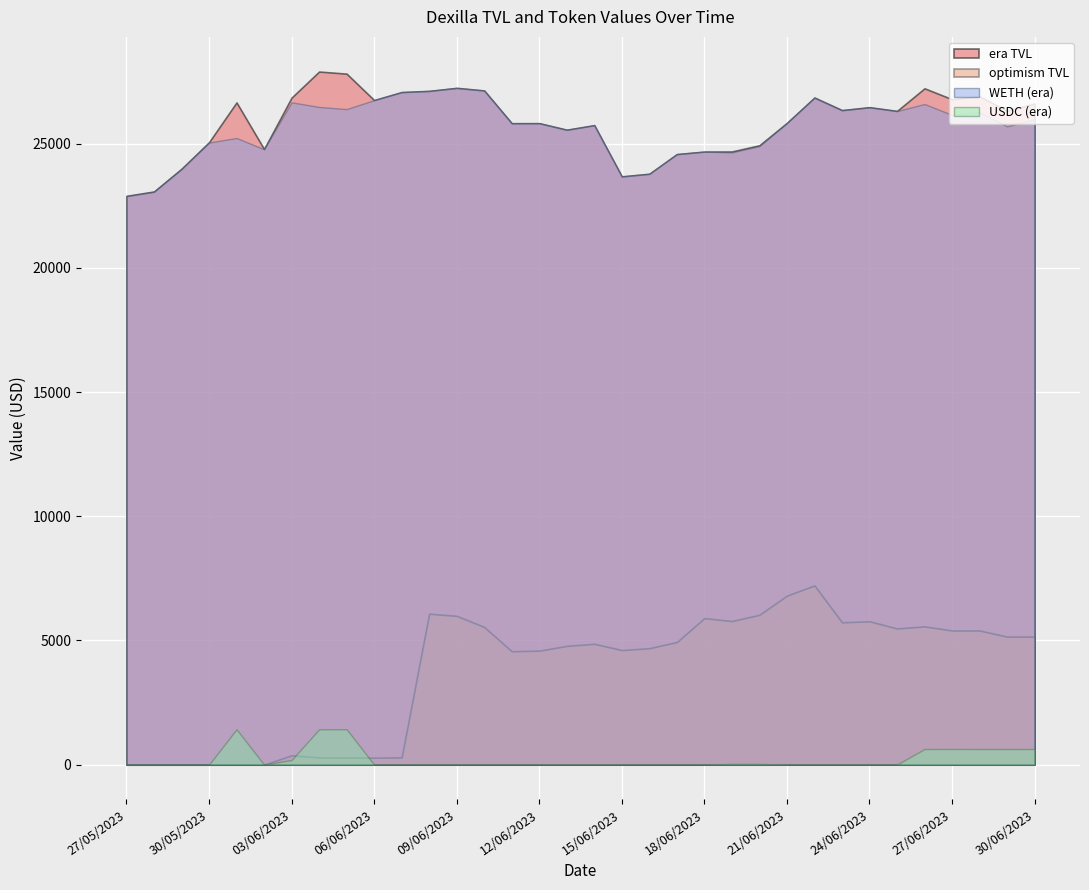

Which series has the largest total across all categories?

era TVL